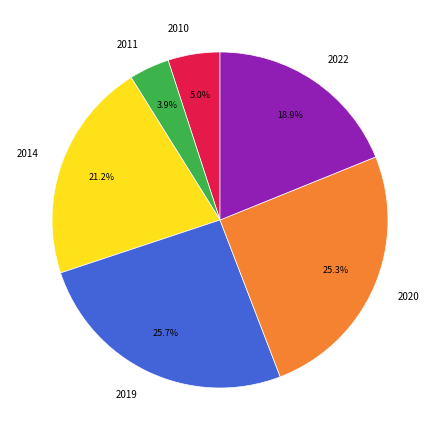

Is there any slice that represents more than half of the pie?

No